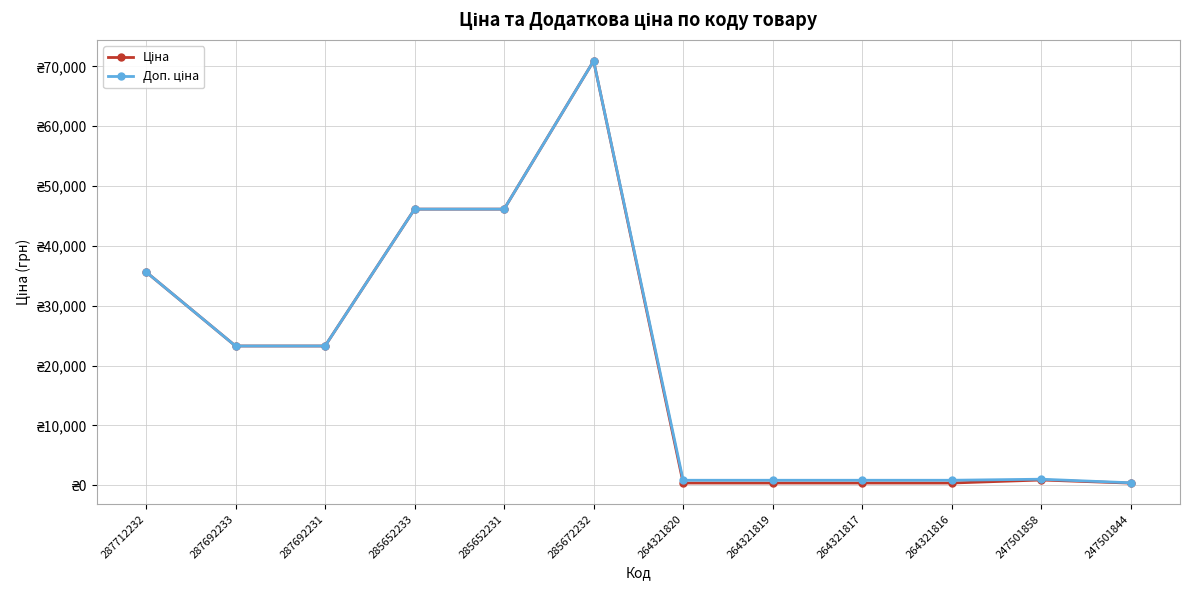

Does the chart have visible grid lines?

Yes